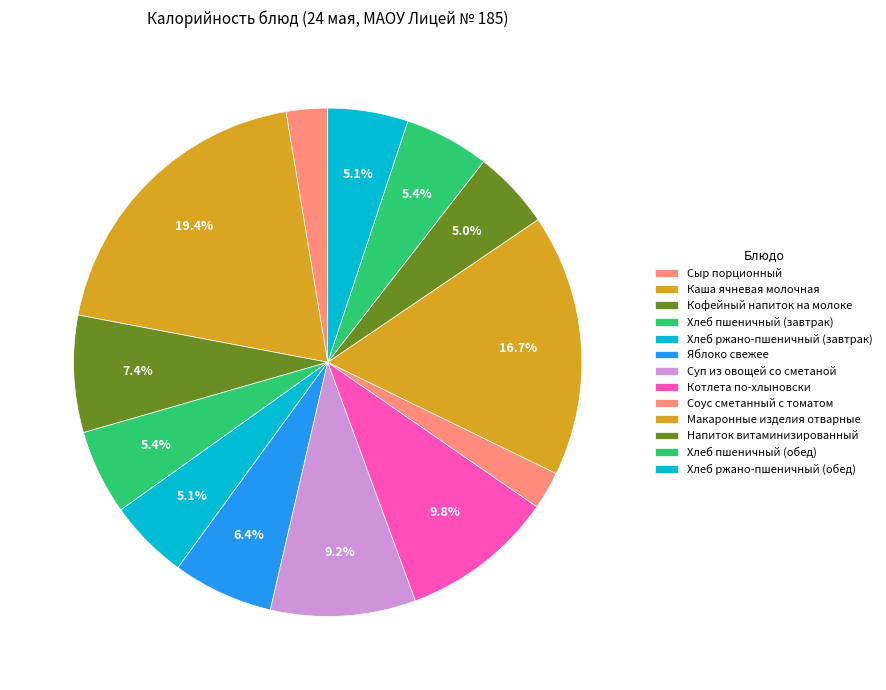

To the nearest percent, what is the difference between the Котлета по-хлыновски and Макаронные изделия отварные slice percentages?

7%